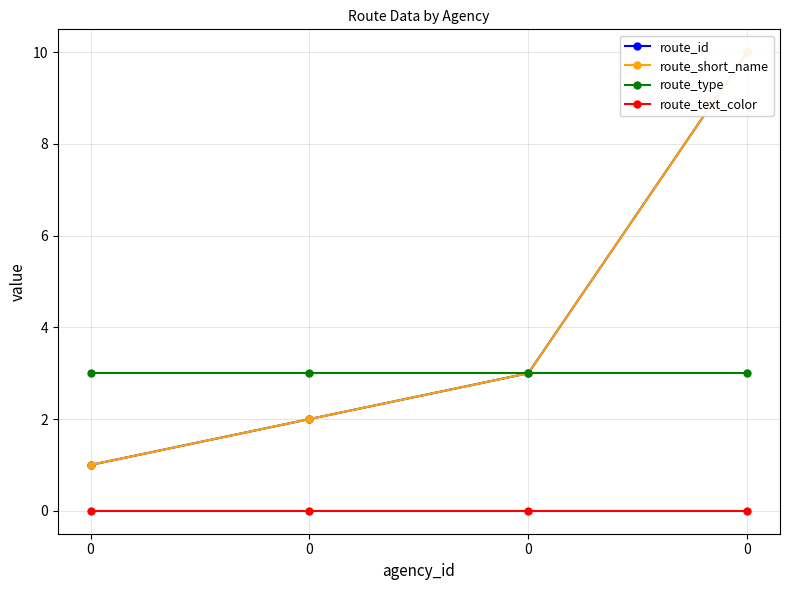

True or false: route_id and route_short_name intersect in this chart.

False